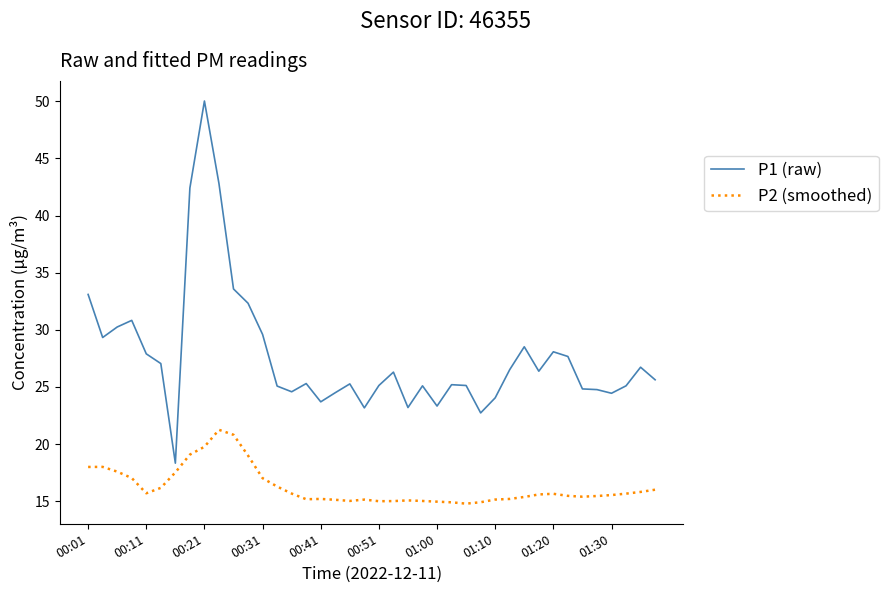

What are all the series names shown in the legend?

P1 (raw), P2 (smoothed)